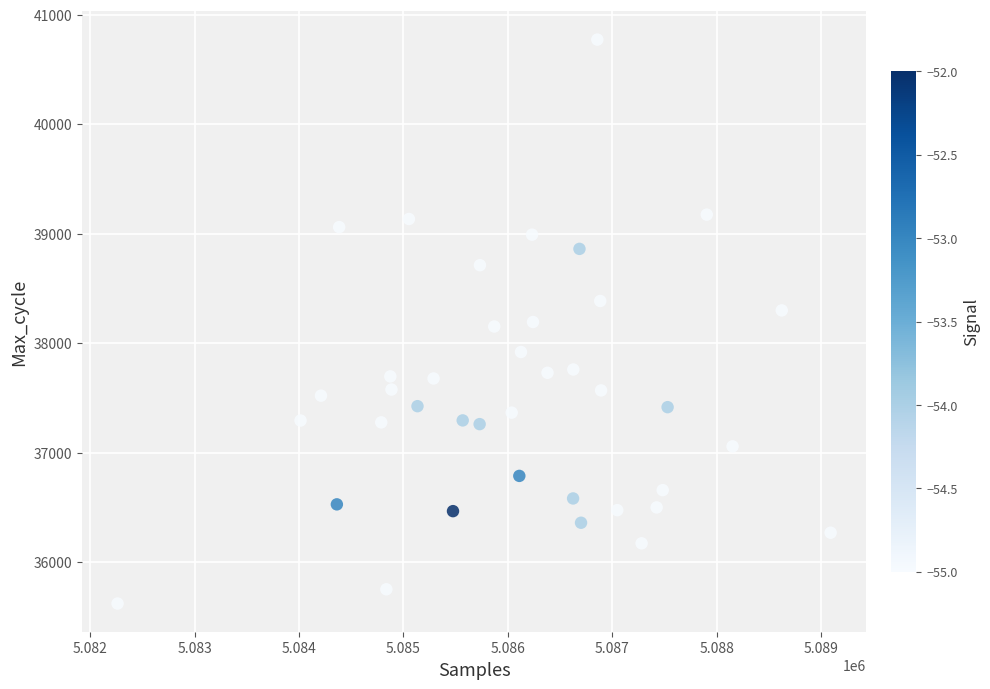

What is the range of Y values (max minus min)?

5152